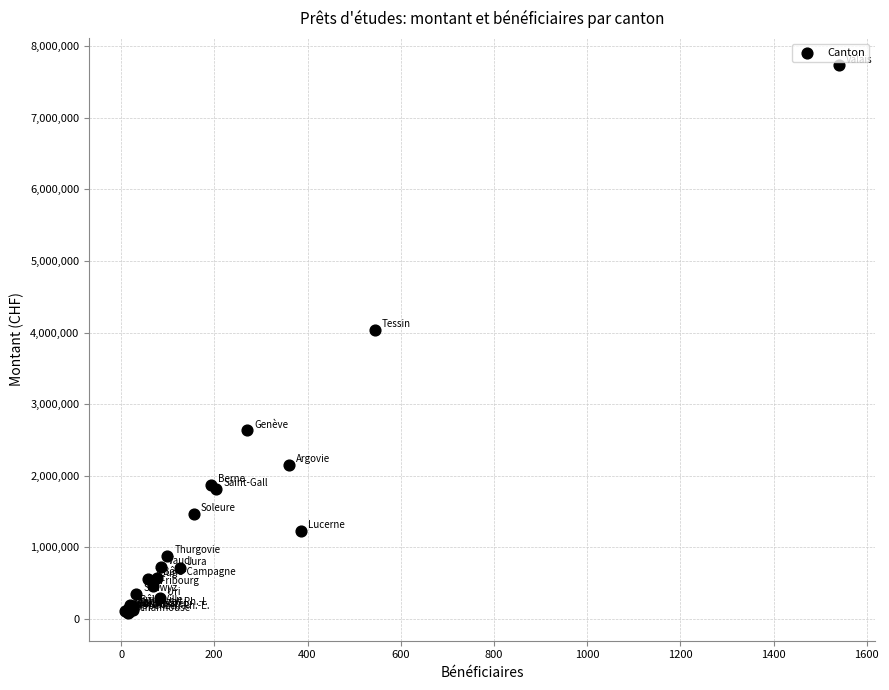

What Y value in the scatter plot is closest to 3905150?

4031952